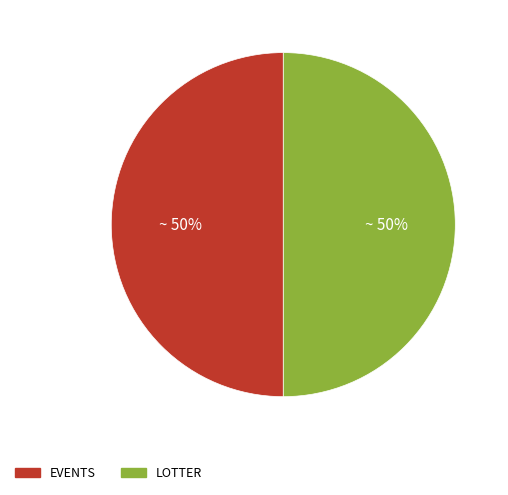

To the nearest percent, what is the average slice percentage?

50%